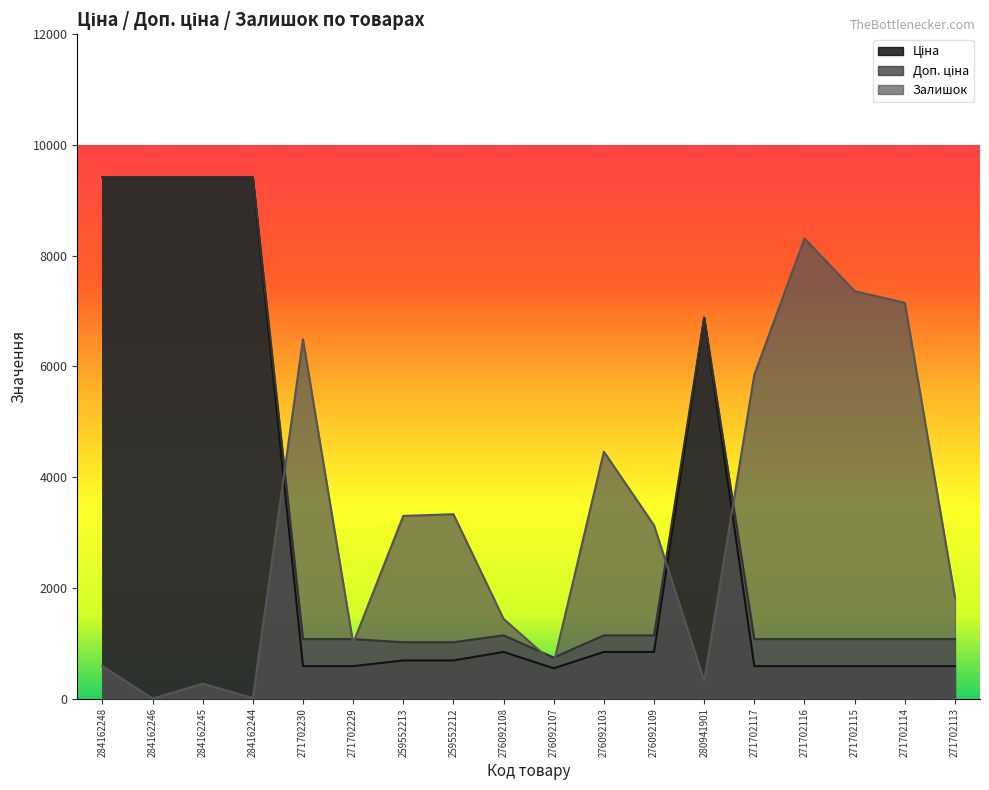

List the series in order of their overall mean, highest first.

Доп. ціна, Залишок, Ціна